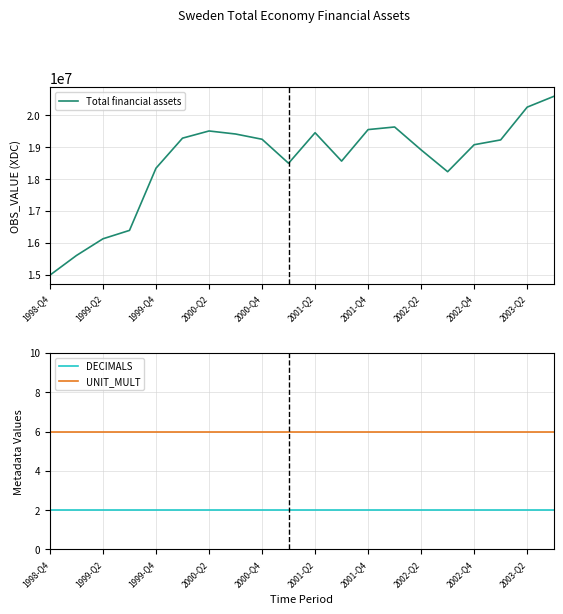

Is it true that UNIT_MULT equals 10 at 1998-Q4?

False